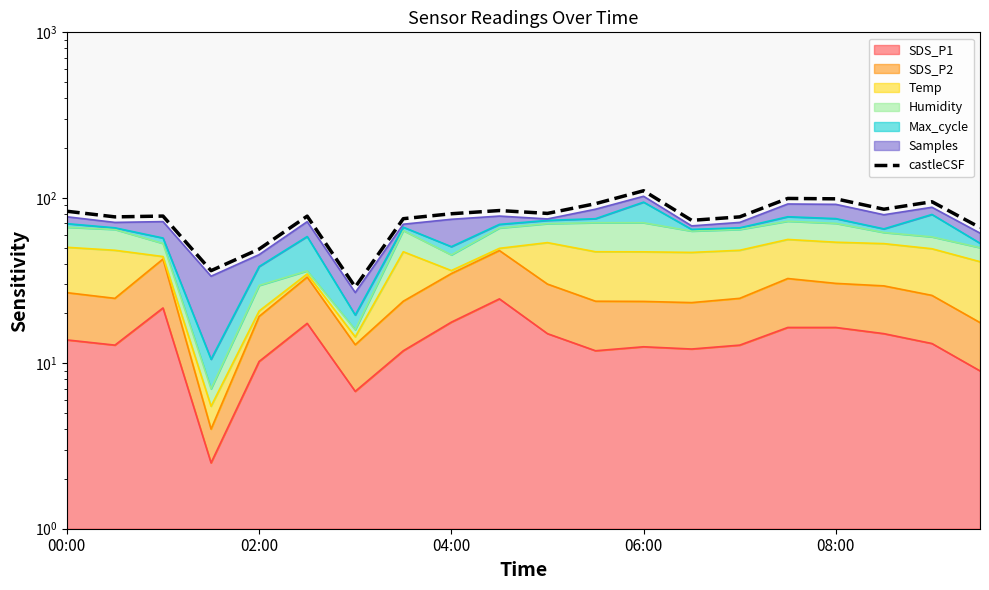

How many lines are shown in the chart?

1